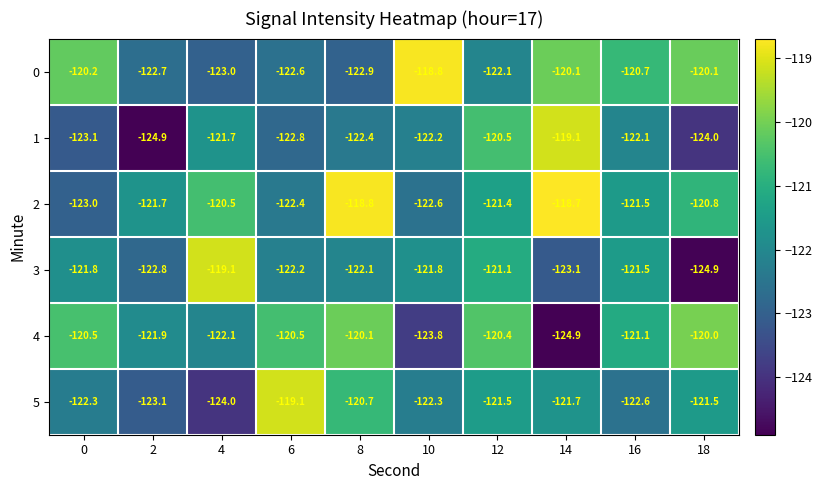

What is the maximum value shown in the chart?

-118.7